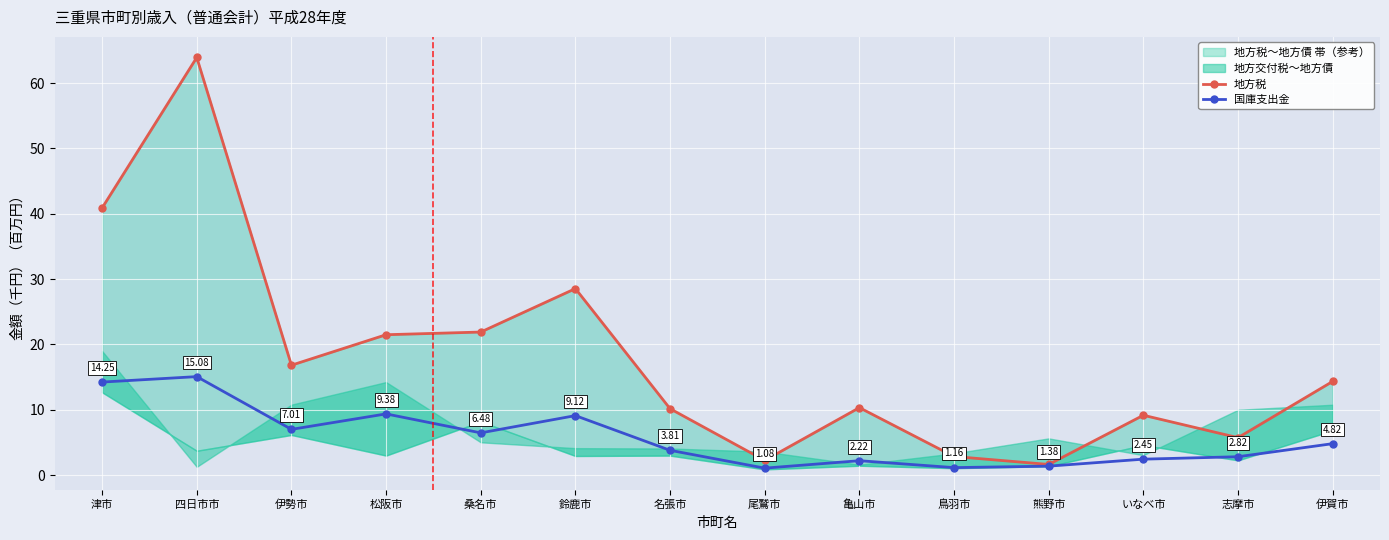

Does the chart display data point markers on the line(s)?

Yes